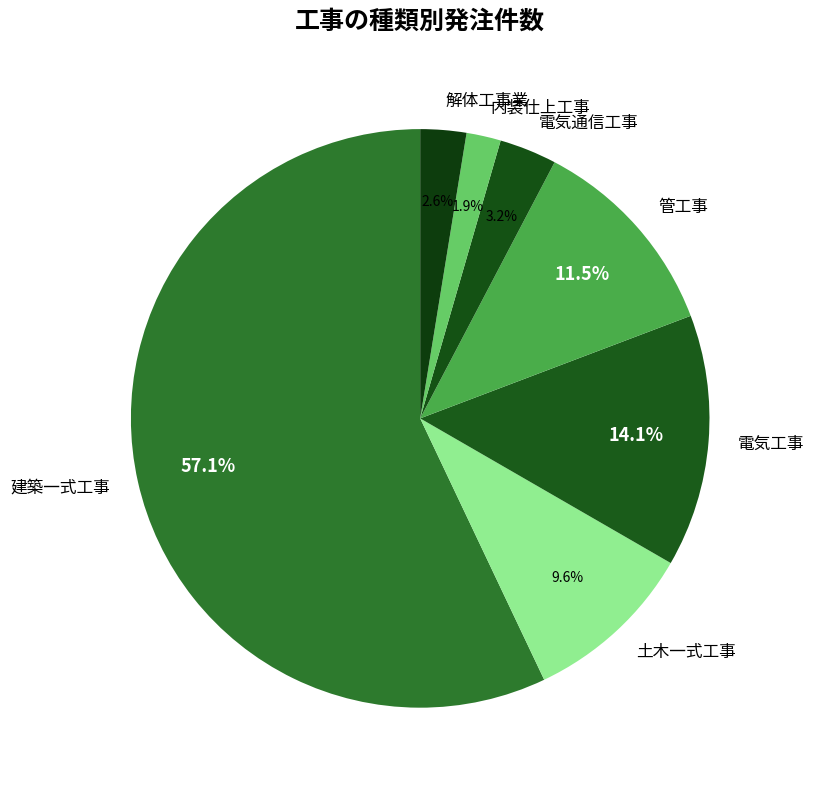

Which slice represents more than half of the pie?

建築一式工事